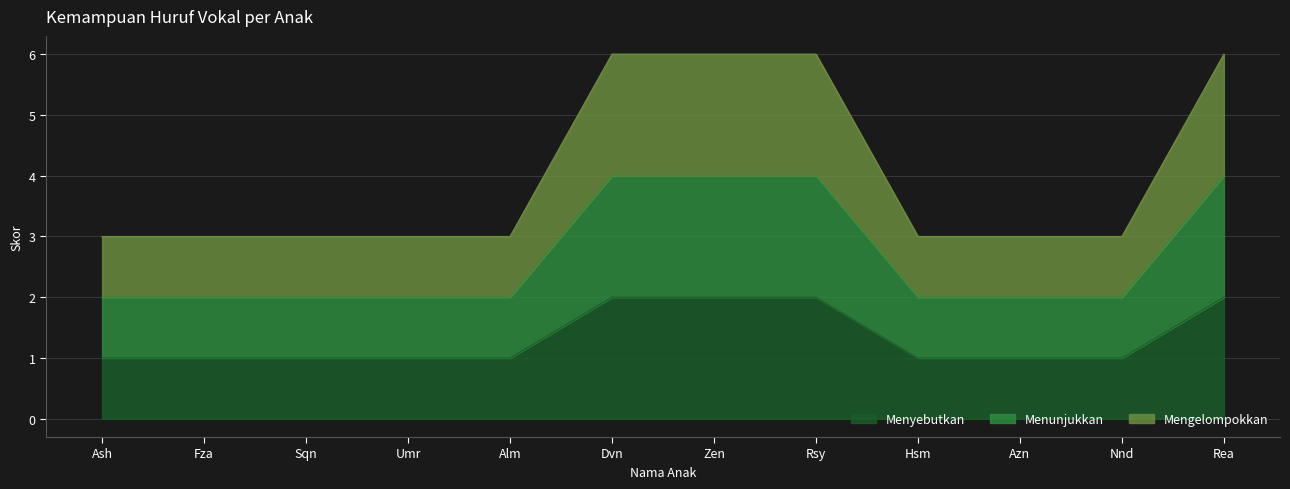

What is the difference between the highest and lowest values at Fza?

2